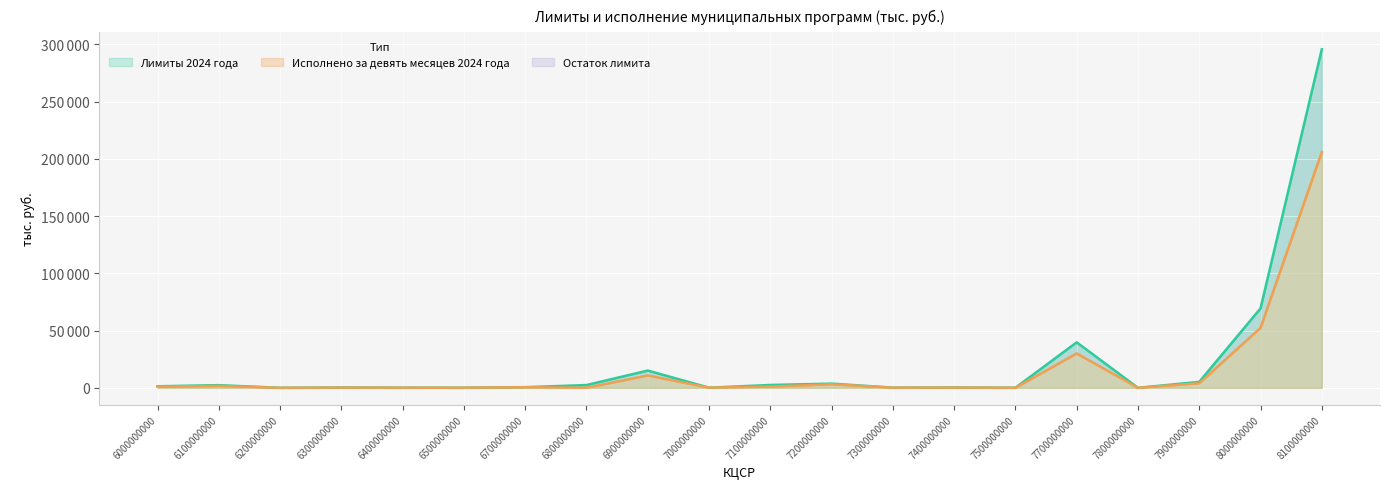

Where is Исполнено за девять месяцев 2024 года nearest to the value 102946?

8000000000